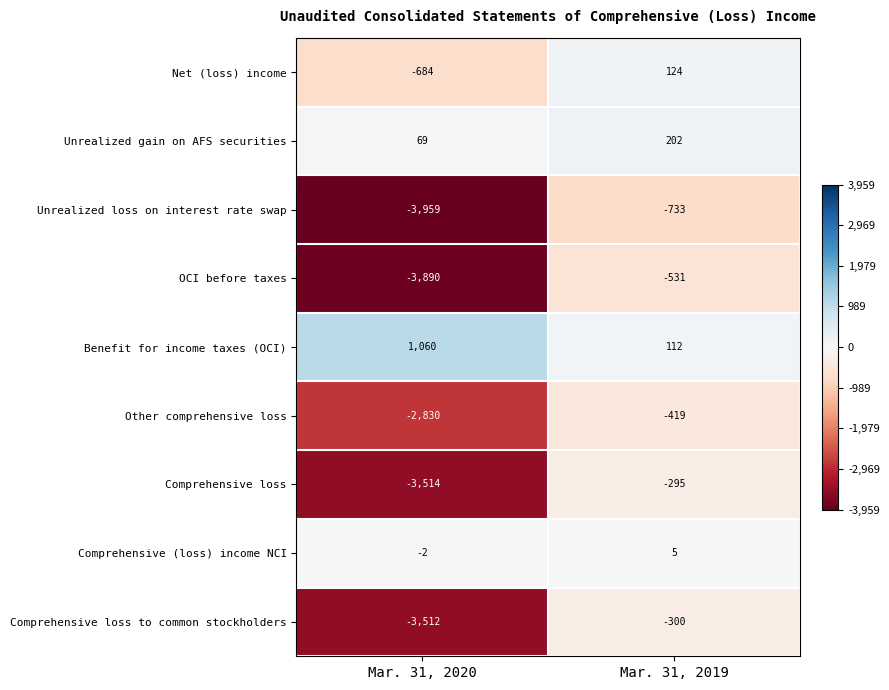

What is the spread (max minus min) of values at Mar. 31, 2020?

5019